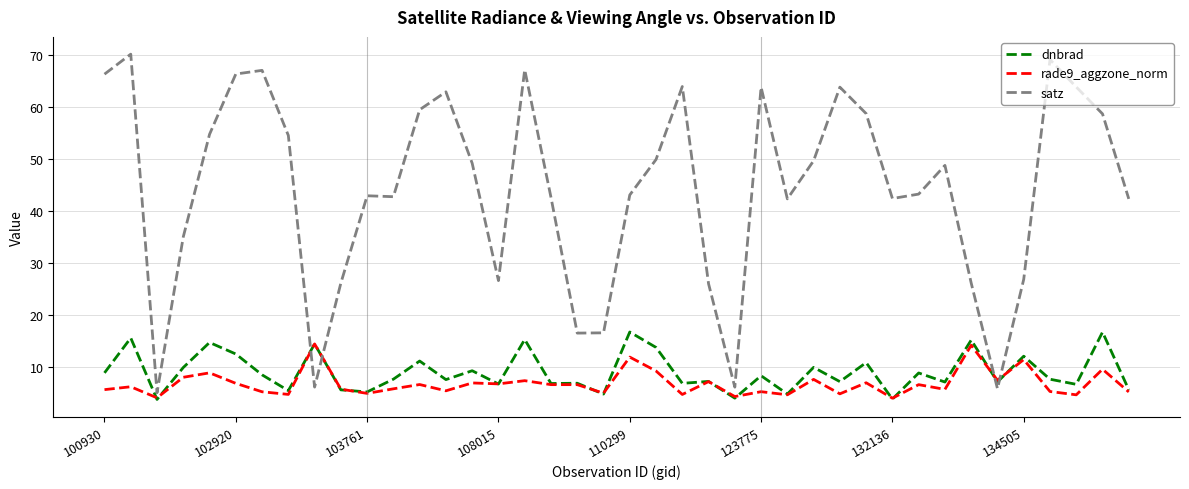

Which series has the largest total across all categories?

satz